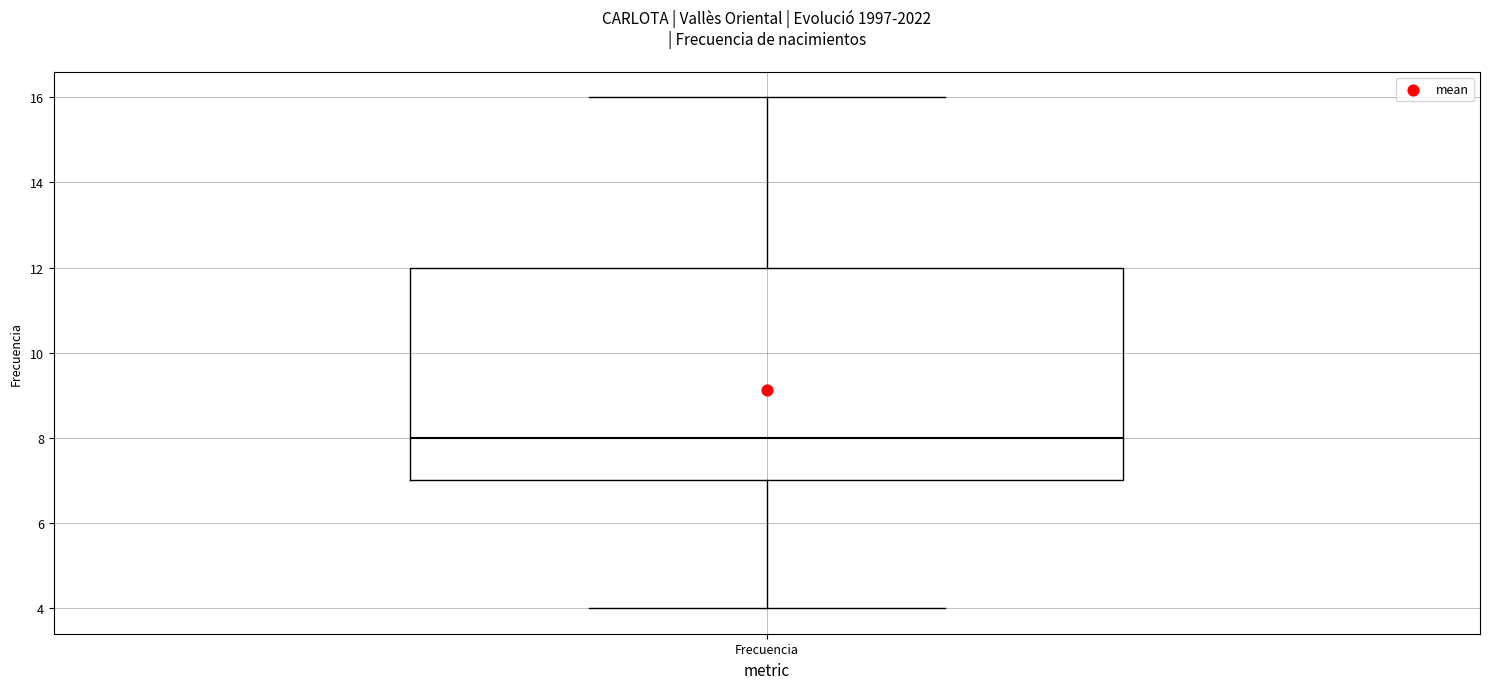

Read this box plot against the y-axis: the position of the median line, the range covered by the box, and the ends of both whiskers. The values are not printed on the chart, so give them approximately, as read against the axis.

median 8, box 7 to 12, whiskers 4 to 16